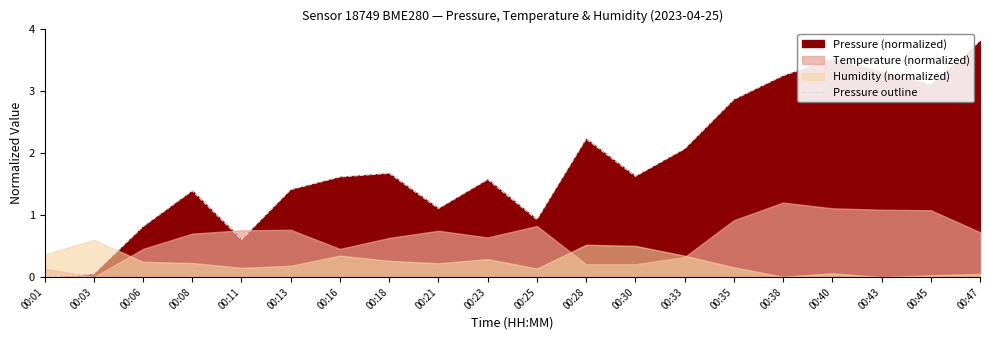

How many values are above zero?

19